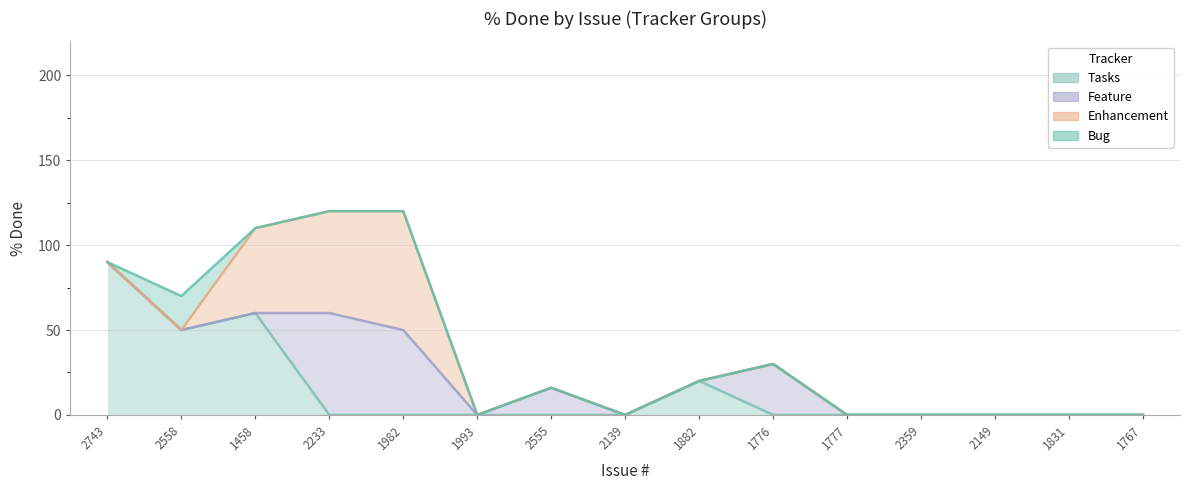

Which series ends up on top after the final intersection of Enhancement and Bug?

Enhancement